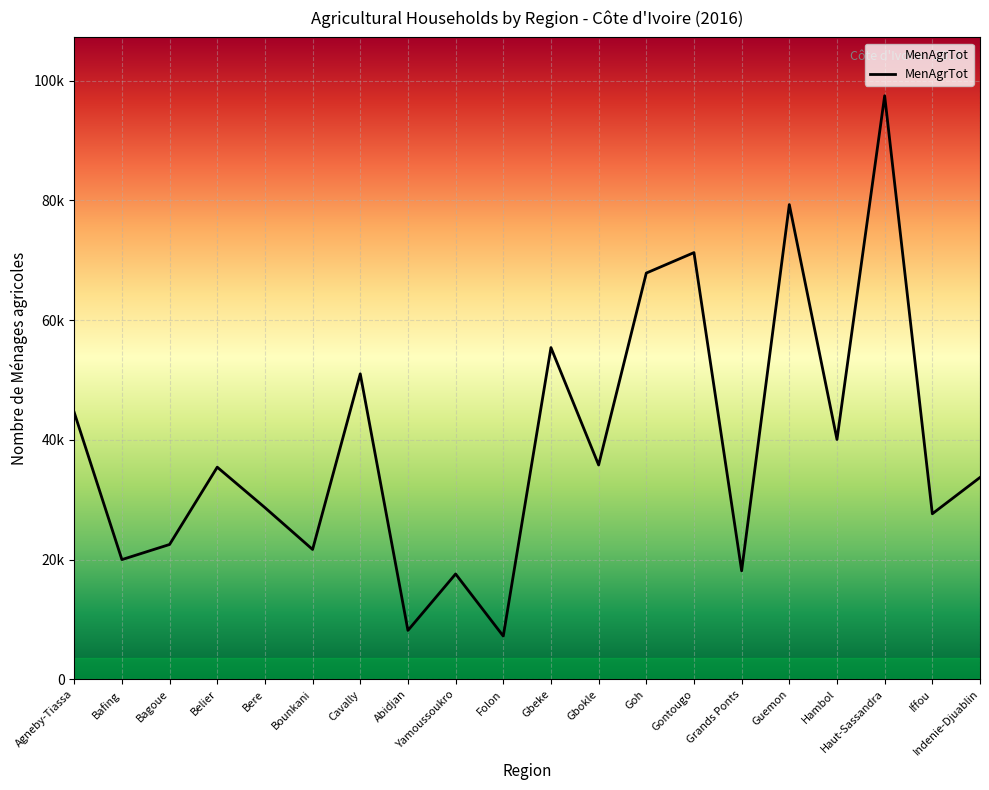

What is the label of the 17th point from the right?

Belier